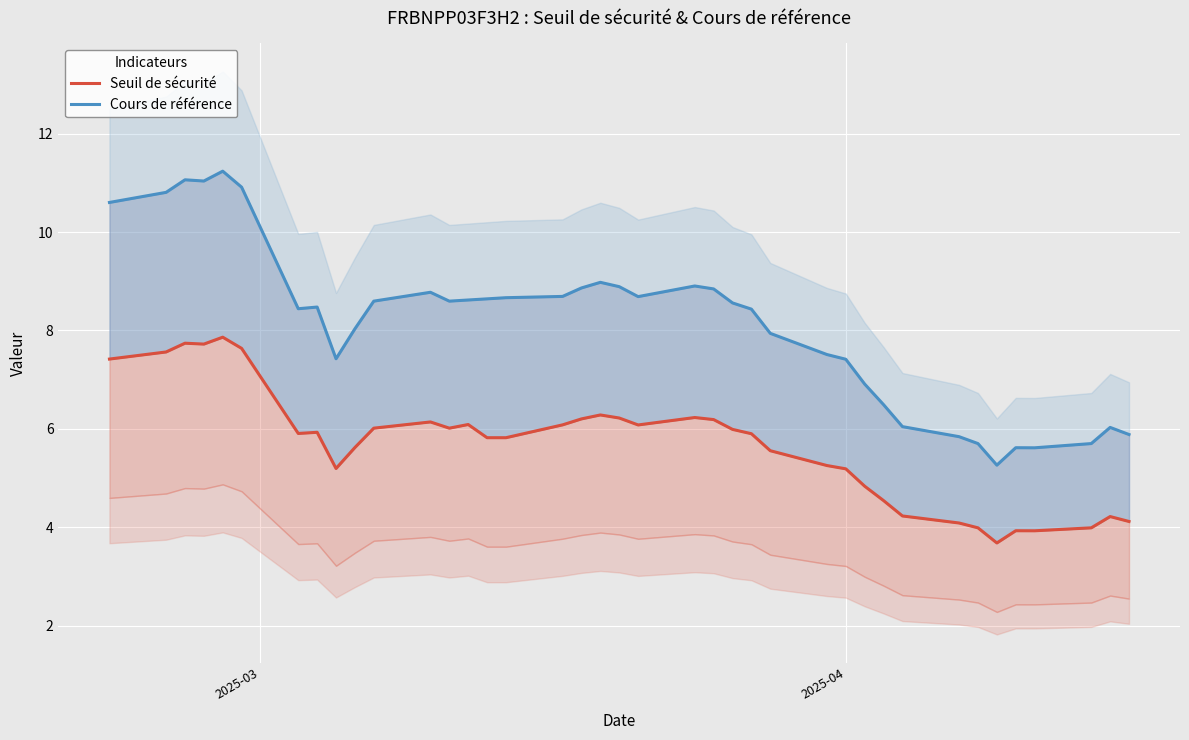

What is the average value of the Seuil de sécurité series?

5.7